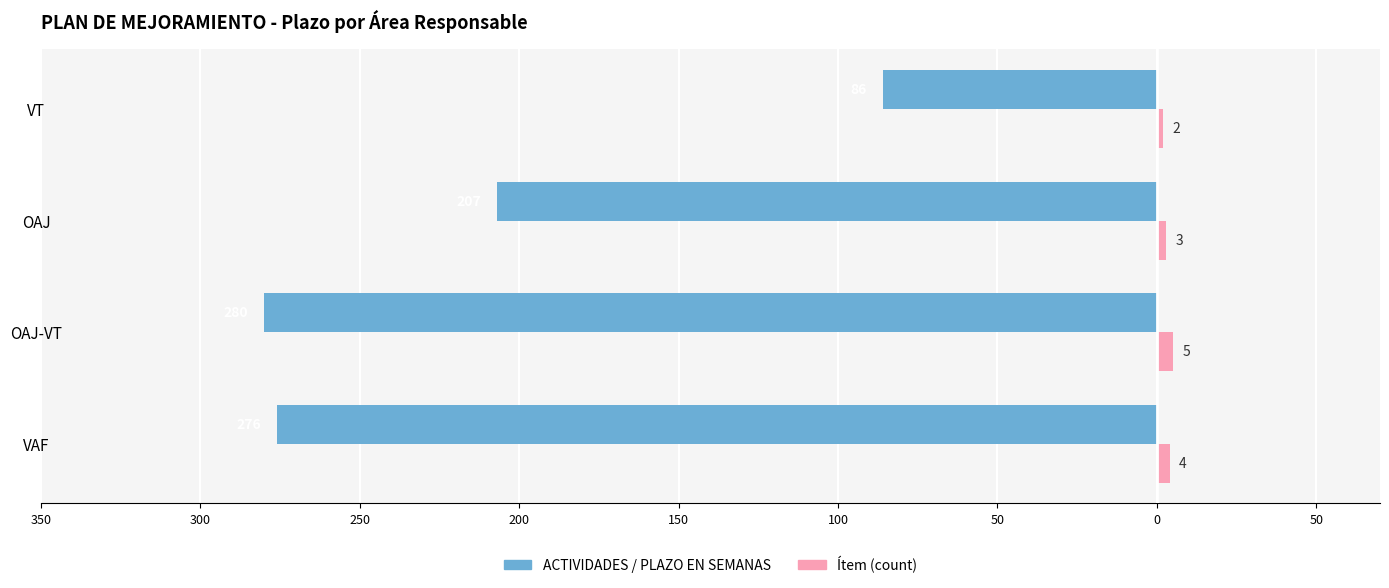

What are all the series names shown in the legend?

ACTIVIDADES / PLAZO EN SEMANAS, Ítem (count)